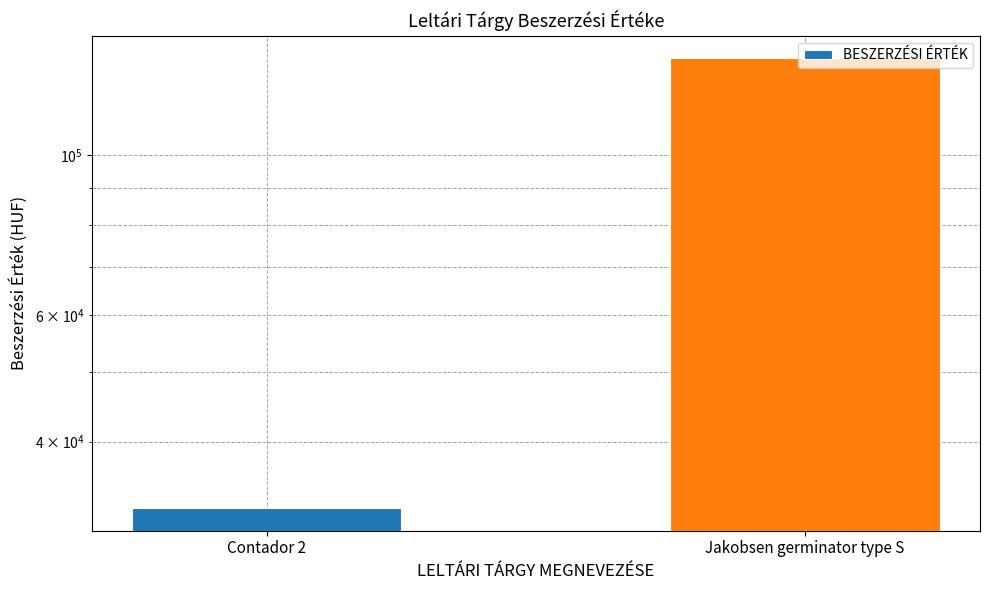

Count the number of data series in this chart.

1